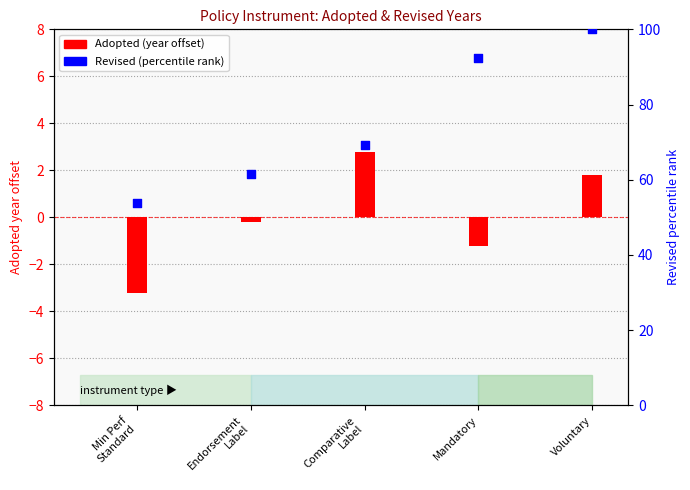

Which series has the widest spread of Y values?

Revised percentile